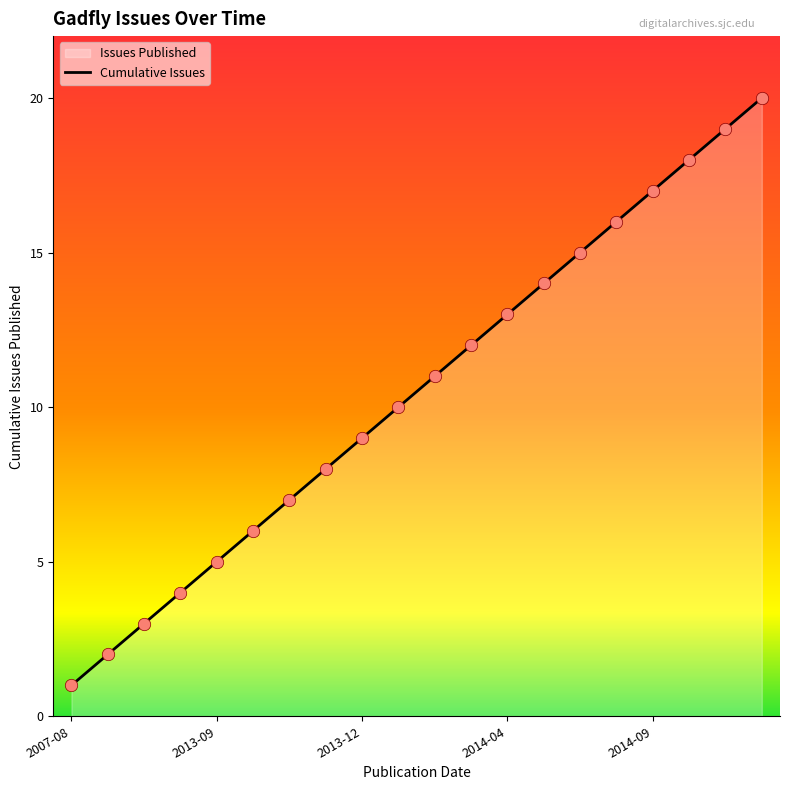

Between 13 and 15, which is larger?

15